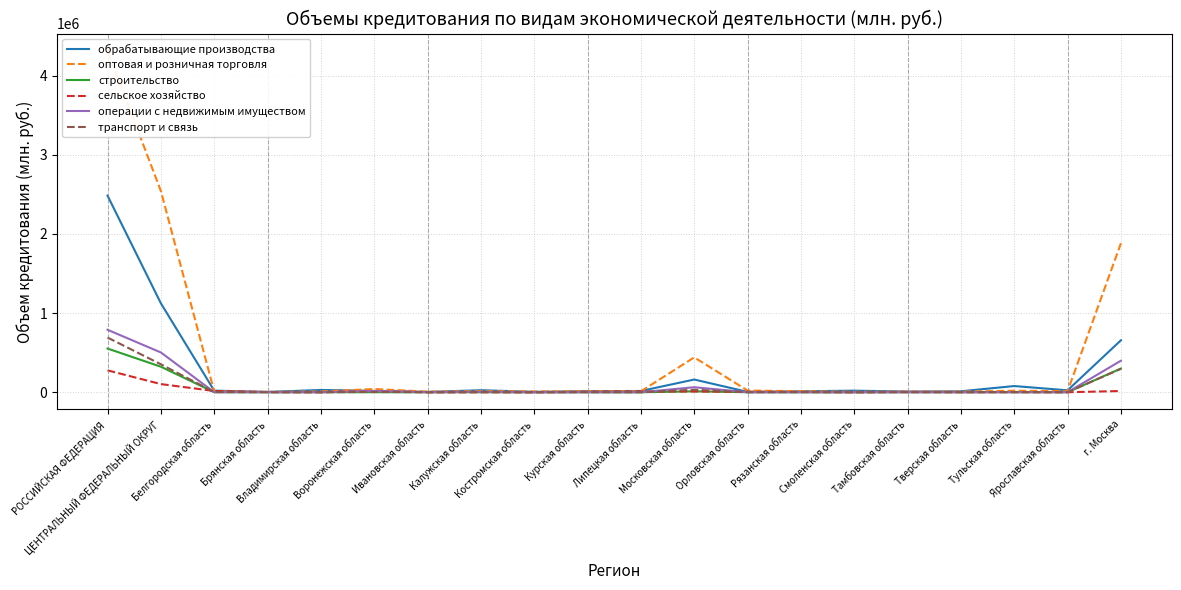

What is the difference between the сельское хозяйство values at Тверская область and Рязанская область?

2713